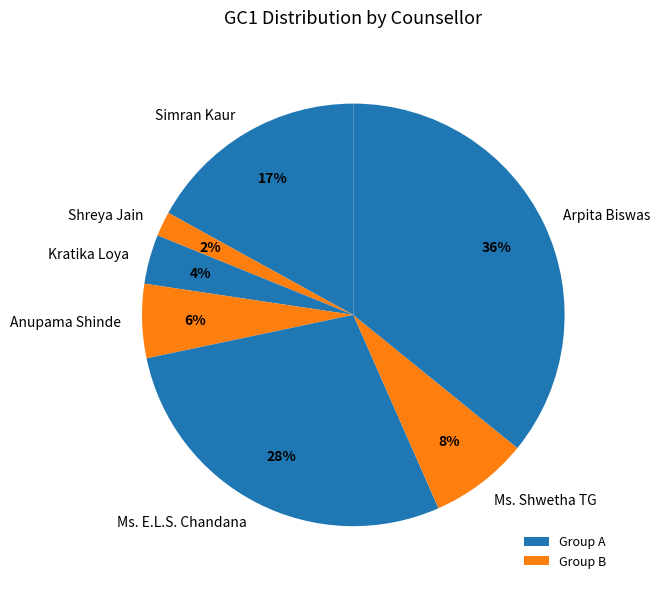

Which slice is the largest?

Arpita Biswas